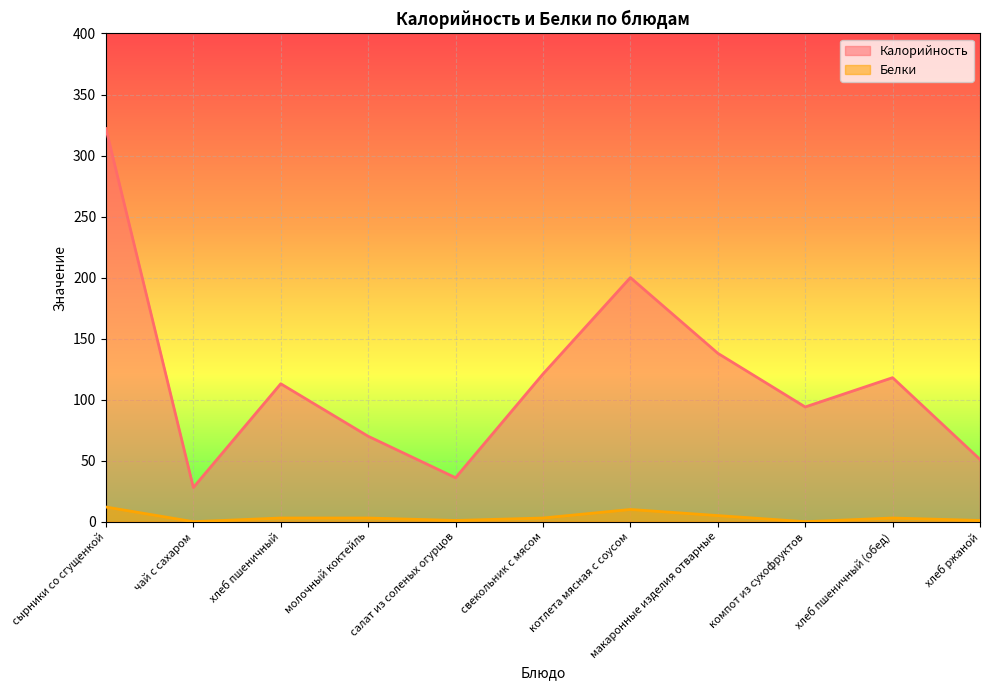

How many series are shown in this chart?

2